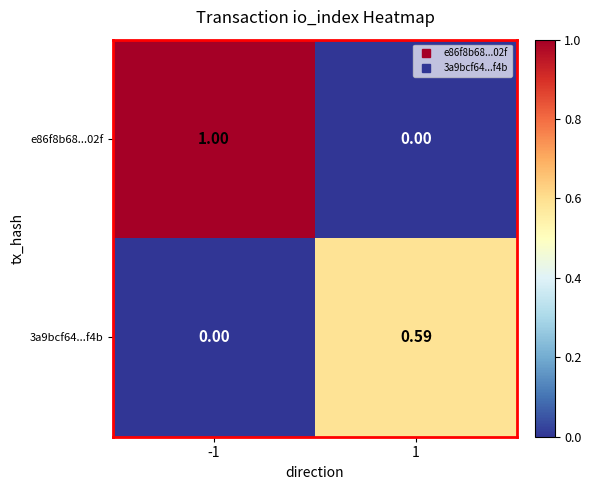

Which series changed the most between -1 and 1?

e86f8b68...02f